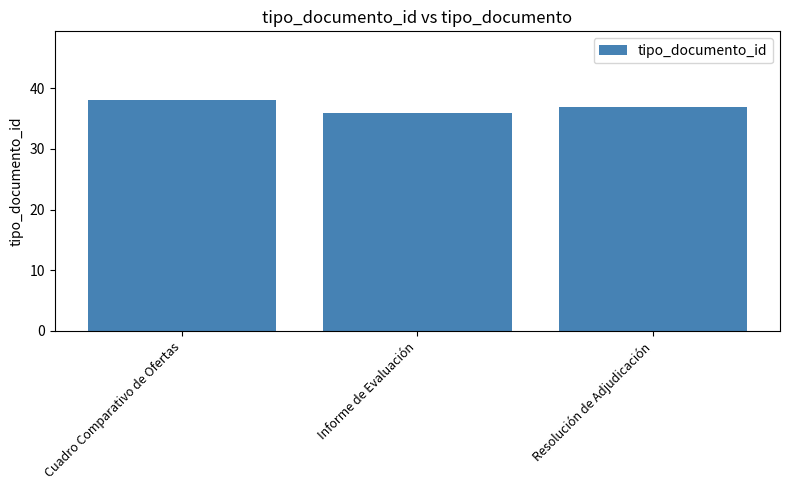

What is the difference between the values at Cuadro Comparativo de Ofertas and Informe de Evaluación?

2